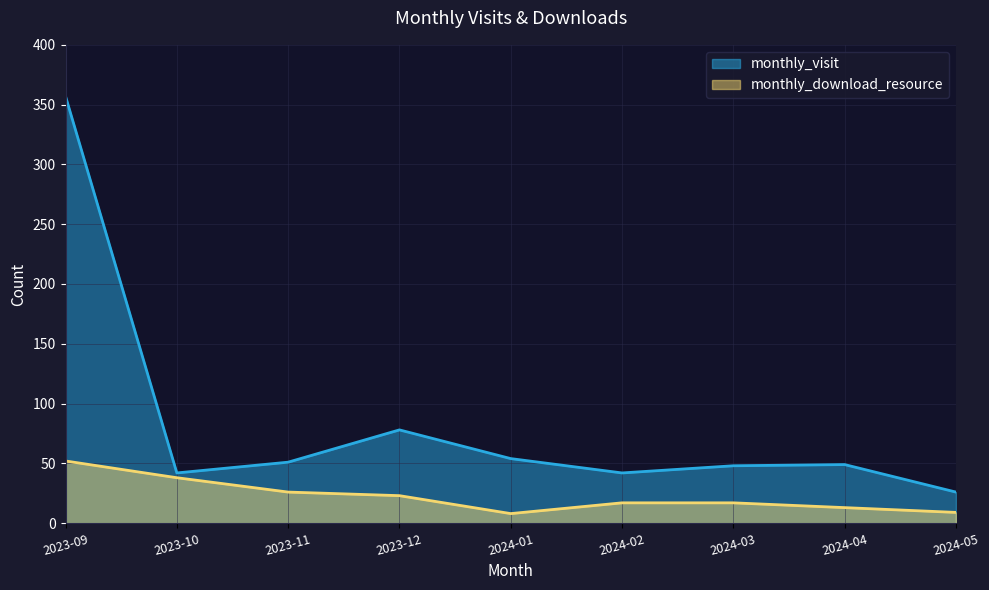

At which label is monthly_download_resource closest to 30?

2023-11